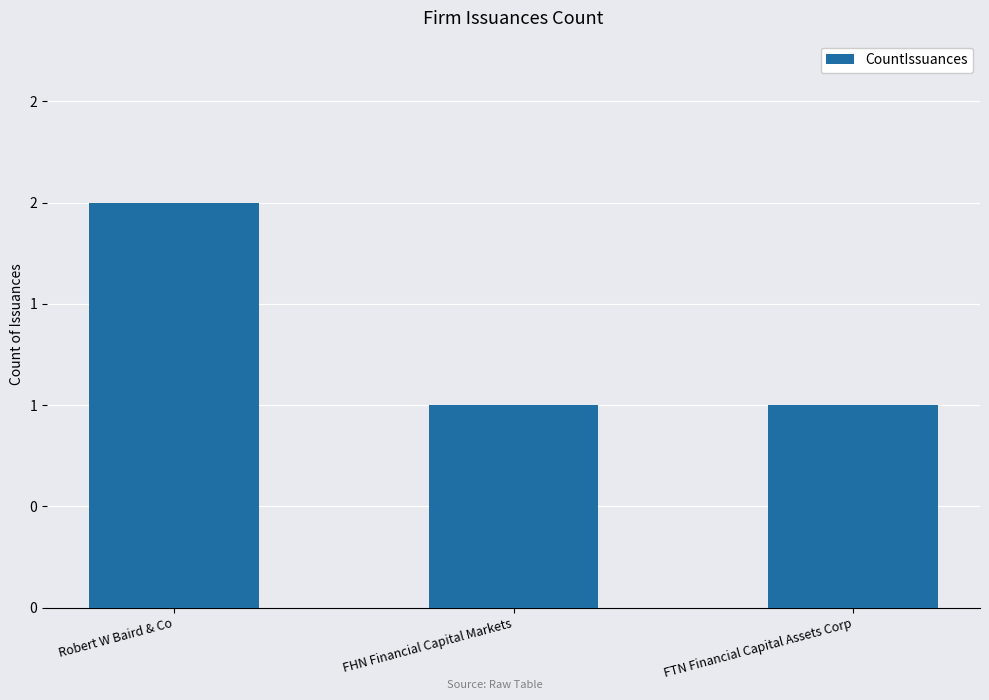

True or false: the data shows 1 at FTN Financial Capital Assets Corp.

True